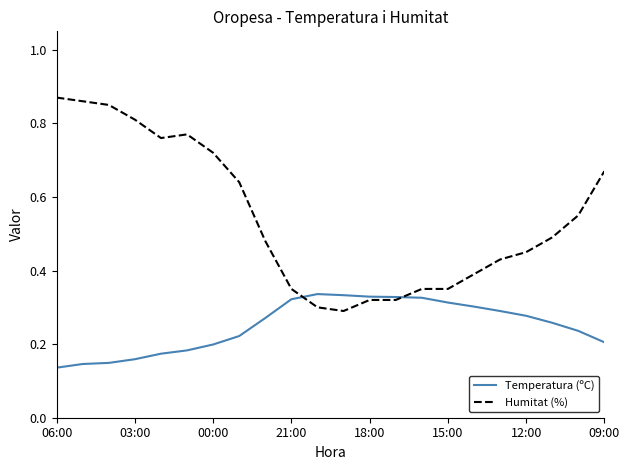

How many Temperatura (ºC) values are between 0 and 1?

22